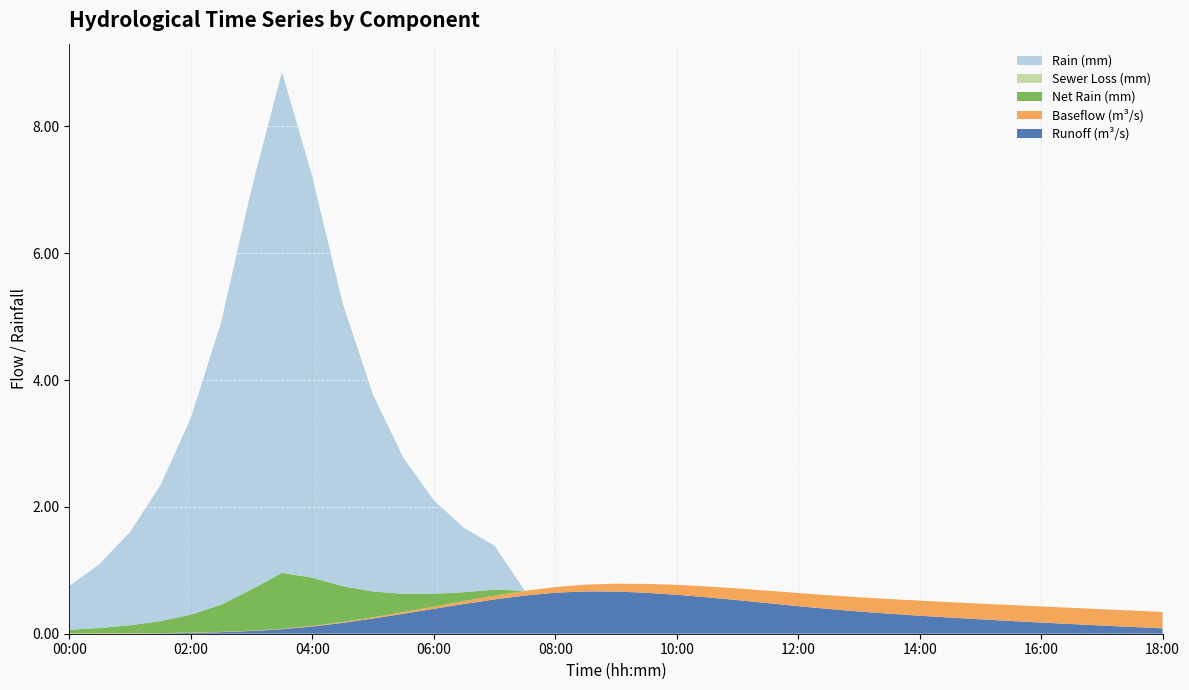

Reading left to right, list all the values displayed in this chart.

Runoff (m³/s): 00:00=0.0	00:30=0.0	01:00=0.0	01:30=0.0	02:00=0.0	02:30=0.0	03:00=0.0	03:30=0.1	04:00=0.1	04:30=0.2	05:00=0.2	05:30=0.3	06:00=0.4	06:30=0.5	07:00=0.5	07:30=0.6	08:00=0.6	08:30=0.7	09:00=0.7	09:30=0.6	10:00=0.6	10:30=0.6	11:00=0.5	11:30=0.5	12:00=0.4	12:30=0.4	13:00=0.4	13:30=0.3	14:00=0.3	14:30=0.3	15:00=0.2	15:30=0.2	16:00=0.2	16:30=0.2	17:00=0.1	17:30=0.1	18:00=0.1
Baseflow (m³/s): 00:00=0.0	00:30=0.0	01:00=0.0	01:30=0.0	02:00=0.0	02:30=0.0	03:00=0.0	03:30=0.0	04:00=0.0	04:30=0.0	05:00=0.0	05:30=0.0	06:00=0.0	06:30=0.0	07:00=0.1	07:30=0.1	08:00=0.1	08:30=0.1	09:00=0.1	09:30=0.1	10:00=0.2	10:30=0.2	11:00=0.2	11:30=0.2	12:00=0.2	12:30=0.2	13:00=0.2	13:30=0.2	14:00=0.2	14:30=0.2	15:00=0.2	15:30=0.3	16:00=0.3	16:30=0.3	17:00=0.3	17:30=0.3	18:00=0.3
Net Rain (mm): 00:00=0.1	00:30=0.1	01:00=0.1	01:30=0.2	02:00=0.3	02:30=0.4	03:00=0.7	03:30=0.9	04:00=0.8	04:30=0.6	05:00=0.4	05:30=0.3	06:00=0.2	06:30=0.1	07:00=0.1	07:30=0.0	08:00=0.0	08:30=0.0	09:00=0.0	09:30=0.0	10:00=0.0	10:30=0.0	11:00=0.0	11:30=0.0	12:00=0.0	12:30=0.0	13:00=0.0	13:30=0.0	14:00=0.0	14:30=0.0	15:00=0.0	15:30=0.0	16:00=0.0	16:30=0.0	17:00=0.0	17:30=0.0	18:00=0.0
Sewer Loss (mm): 00:00=0.0	00:30=0.0	01:00=0.0	01:30=0.0	02:00=0.0	02:30=0.0	03:00=0.0	03:30=0.0	04:00=0.0	04:30=0.0	05:00=0.0	05:30=0.0	06:00=0.0	06:30=0.0	07:00=0.0	07:30=0.0	08:00=0.0	08:30=0.0	09:00=0.0	09:30=0.0	10:00=0.0	10:30=0.0	11:00=0.0	11:30=0.0	12:00=0.0	12:30=0.0	13:00=0.0	13:30=0.0	14:00=0.0	14:30=0.0	15:00=0.0	15:30=0.0	16:00=0.0	16:30=0.0	17:00=0.0	17:30=0.0	18:00=0.0
Rain (mm): 00:00=0.7	00:30=1.0	01:00=1.5	01:30=2.1	02:00=3.1	02:30=4.5	03:00=6.3	03:30=7.9	04:00=6.3	04:30=4.5	05:00=3.1	05:30=2.1	06:00=1.5	06:30=1.0	07:00=0.7	07:30=0.0	08:00=0.0	08:30=0.0	09:00=0.0	09:30=0.0	10:00=0.0	10:30=0.0	11:00=0.0	11:30=0.0	12:00=0.0	12:30=0.0	13:00=0.0	13:30=0.0	14:00=0.0	14:30=0.0	15:00=0.0	15:30=0.0	16:00=0.0	16:30=0.0	17:00=0.0	17:30=0.0	18:00=0.0